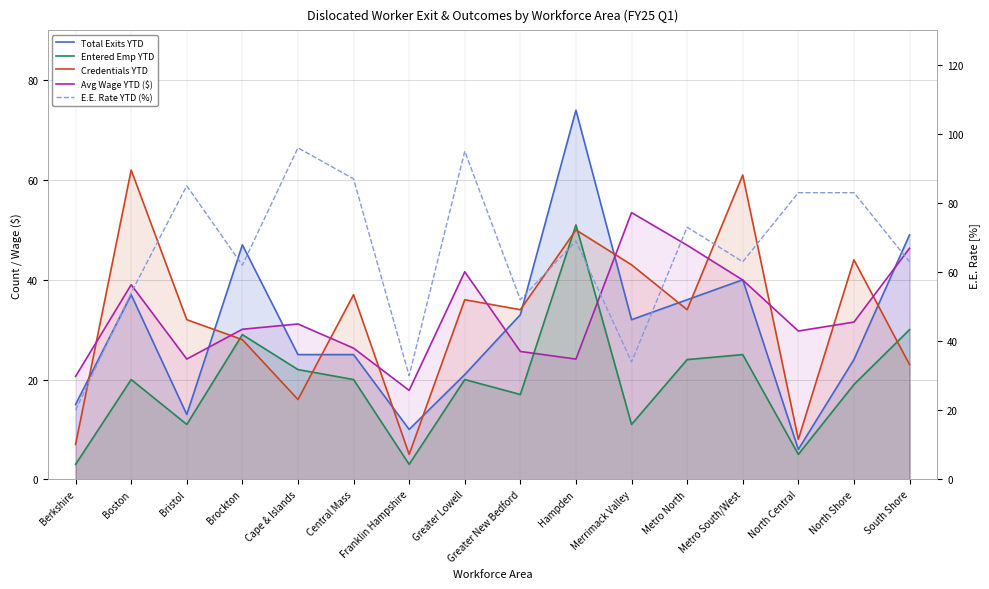

What are all the series names shown in the legend?

Total Exits YTD, Entered Emp YTD, Credentials YTD, Avg Wage YTD ($), E.E. Rate YTD (%)